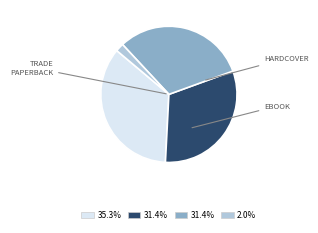

How many segments does this pie chart have?

4